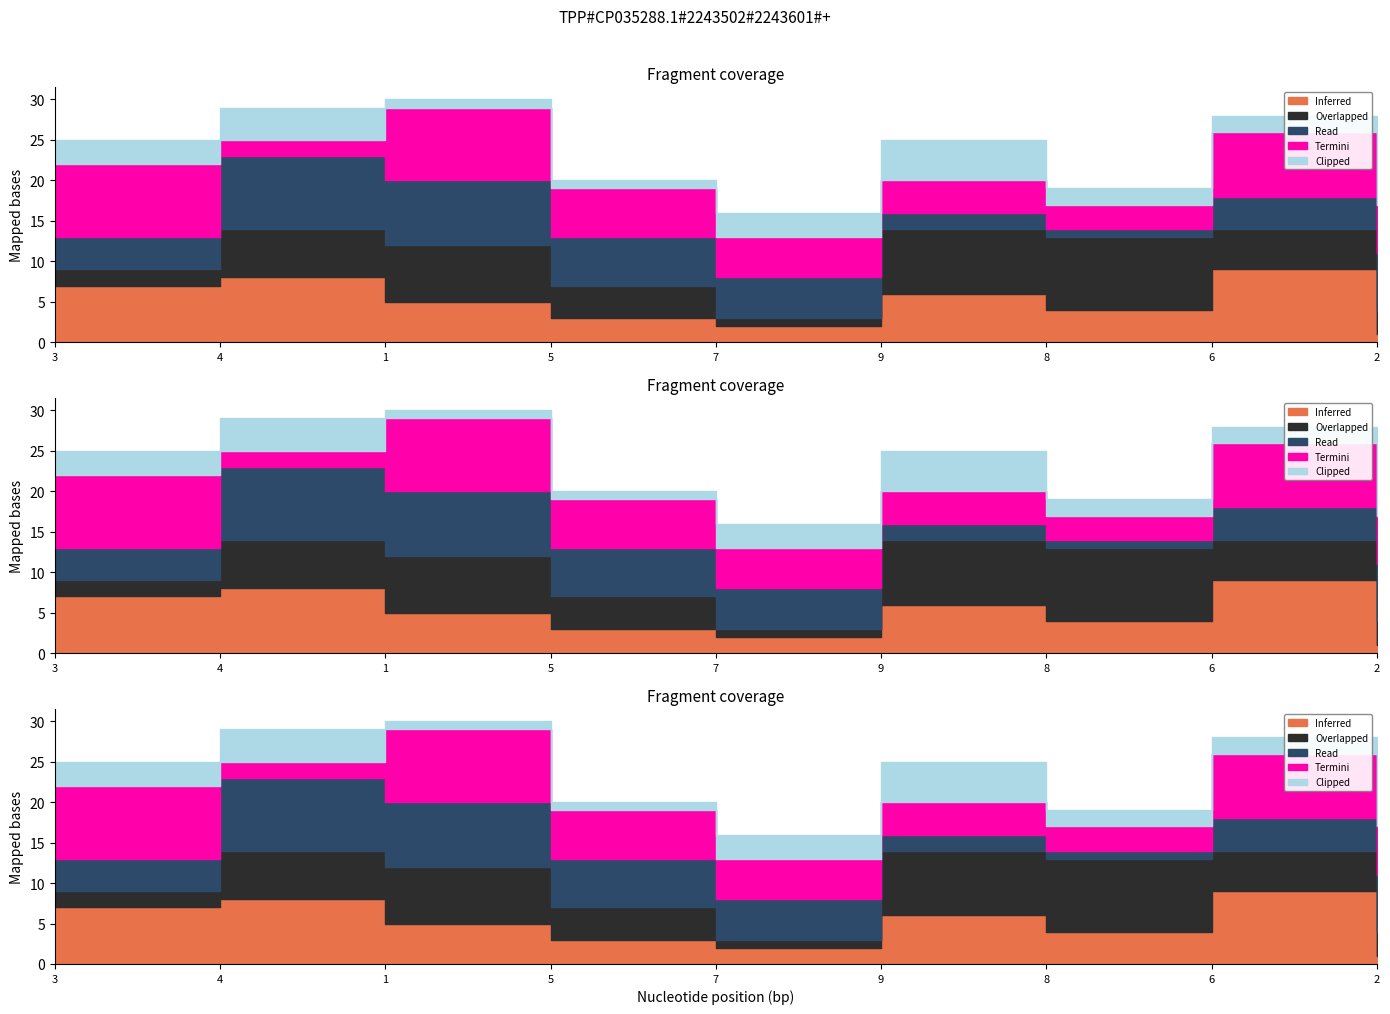

Where do Clipped and Overlapped first cross each other?

3 and 4